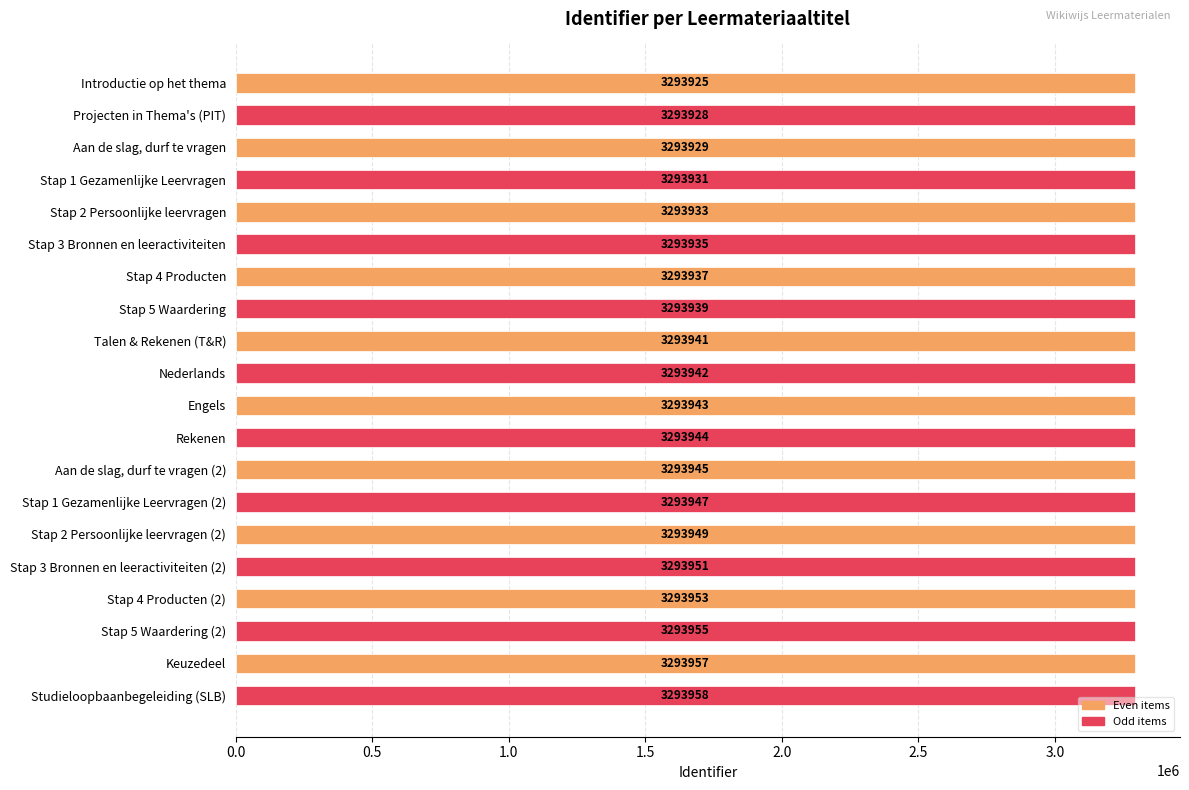

Reading bottom to top, list all the values displayed in this chart.

Studieloopbaanbegeleiding (SLB)=3293958	Keuzedeel=3293957	Stap 5 Waardering (2)=3293955	Stap 4 Producten (2)=3293953	Stap 3 Bronnen en leeractiviteiten (2)=3293951	Stap 2 Persoonlijke leervragen (2)=3293949	Stap 1 Gezamenlijke Leervragen (2)=3293947	Aan de slag, durf te vragen (2)=3293945	Rekenen=3293944	Engels=3293943	Nederlands=3293942	Talen & Rekenen (T&R)=3293941	Stap 5 Waardering=3293939	Stap 4 Producten=3293937	Stap 3 Bronnen en leeractiviteiten=3293935	Stap 2 Persoonlijke leervragen=3293933	Stap 1 Gezamenlijke Leervragen=3293931	Aan de slag, durf te vragen=3293929	Projecten in Thema's (PIT)=3293928	Introductie op het thema=3293925